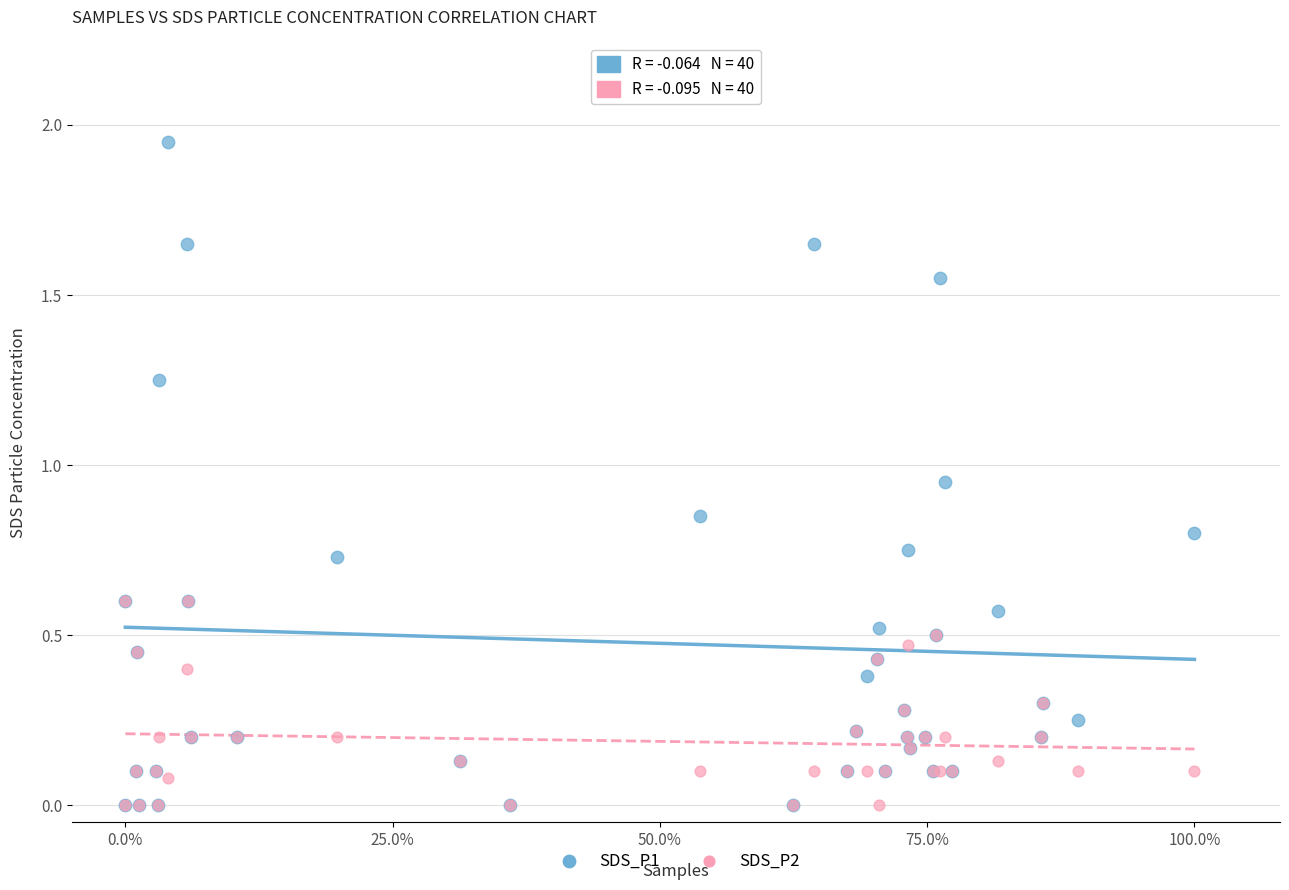

What are all the series names shown in the legend?

SDS_P1, SDS_P2